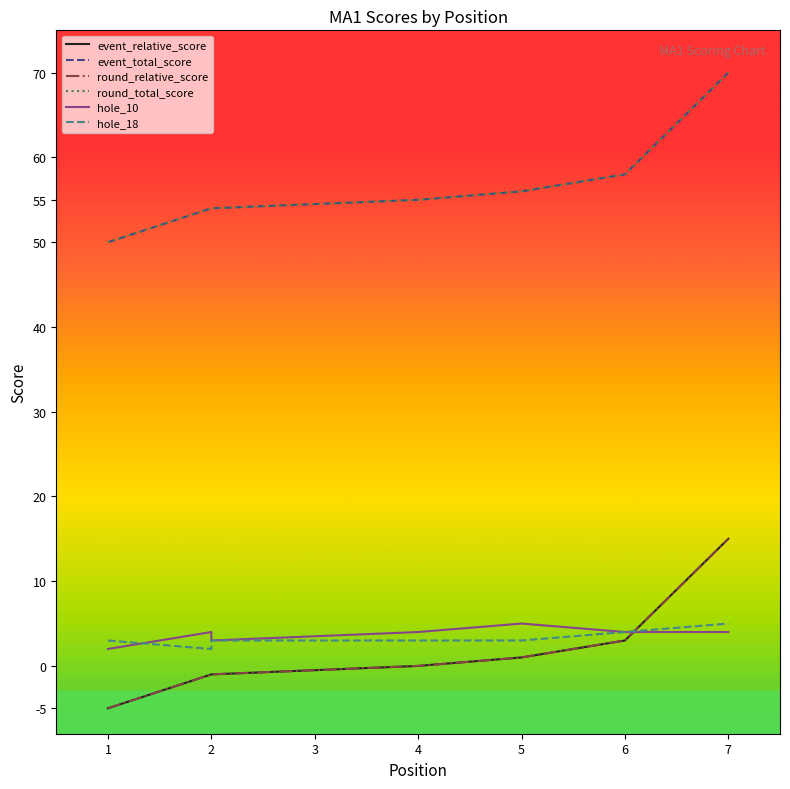

Is it true that round_total_score equals 90 at 5?

False